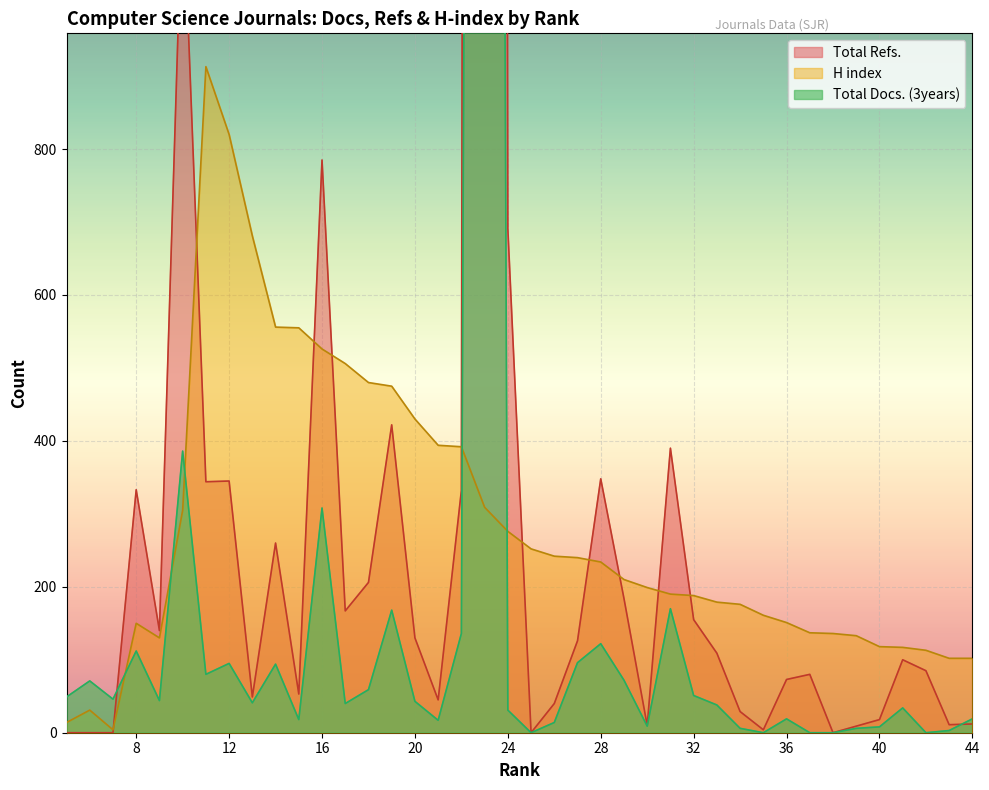

What is the maximum value shown in the chart?

19569